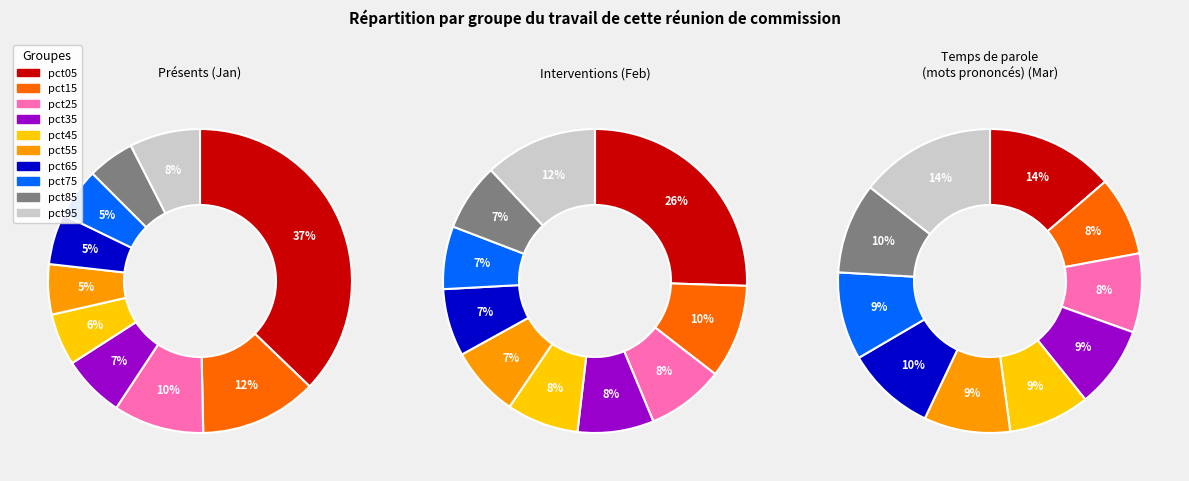

Count the number of slices in the pie.

10